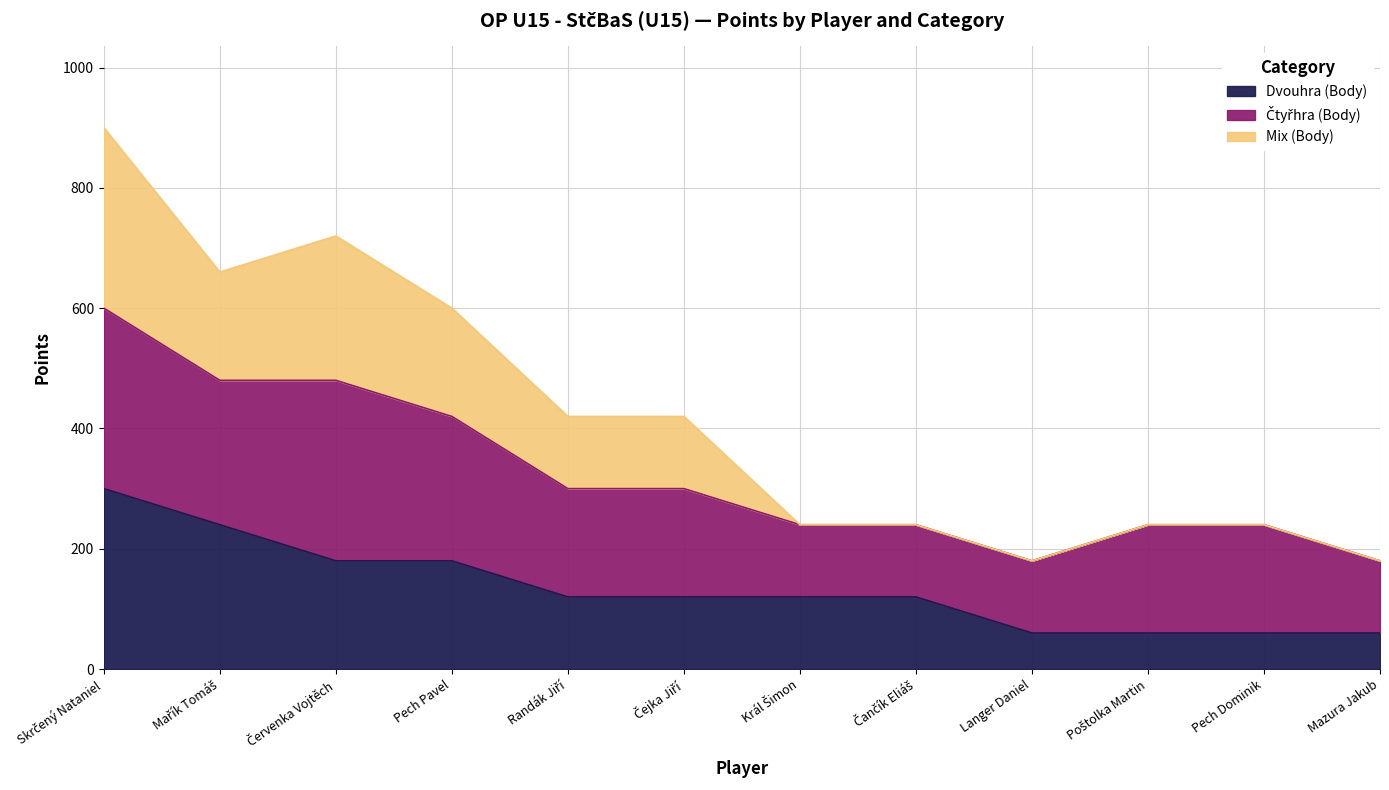

What is the greatest value displayed?

900